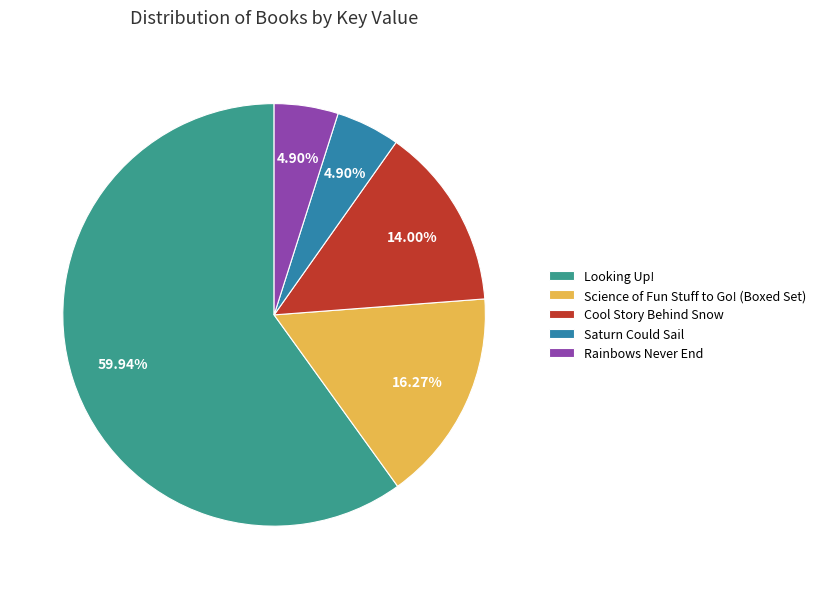

To the nearest percent, what is the difference between the Saturn Could Sail and Cool Story Behind Snow slice percentages?

9%